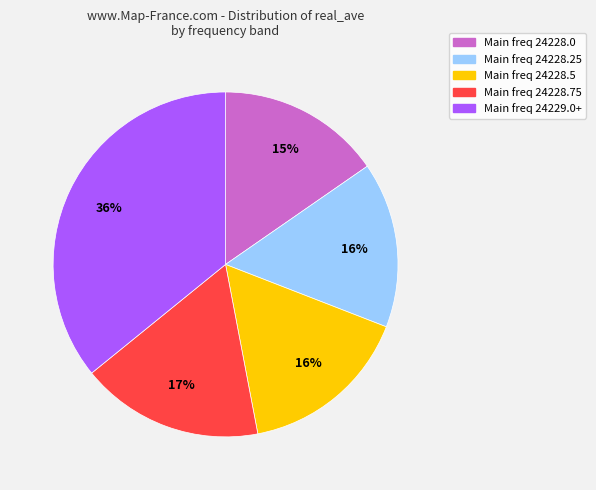

Does any single category account for the majority?

No